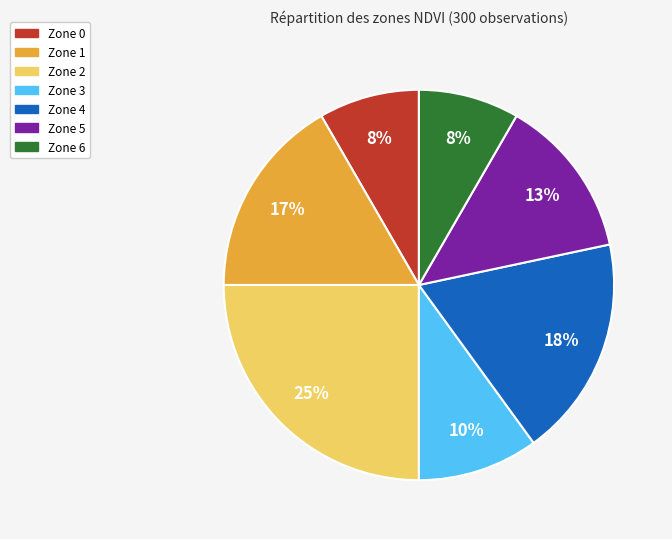

Between Zone 2 and Zone 1, which is larger?

Zone 2